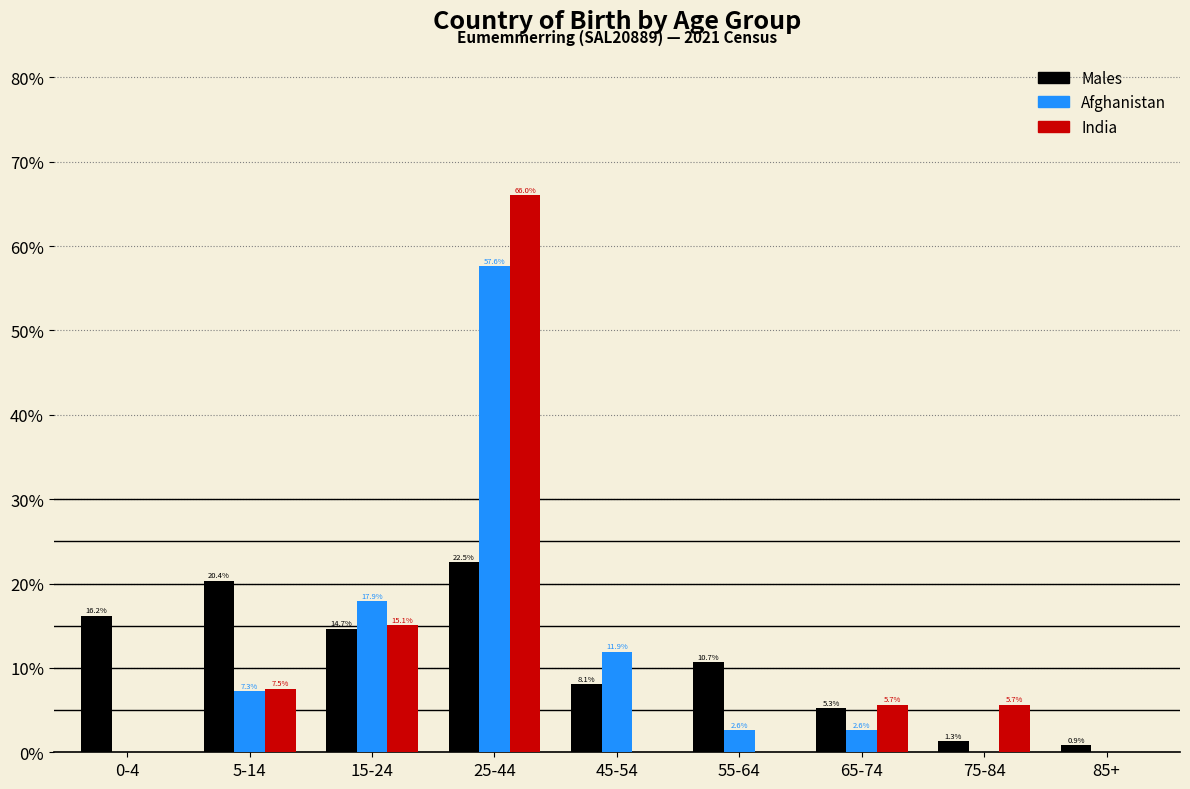

Reading left to right, what are all the values shown in this chart?

Males: 0-4=16.2	5-14=20.4	15-24=14.7	25-44=22.5	45-54=8.1	55-64=10.7	65-74=5.3	75-84=1.3	85+=0.9
Afghanistan: 0-4=0.0	5-14=7.3	15-24=17.9	25-44=57.6	45-54=11.9	55-64=2.6	65-74=2.6	75-84=0.0	85+=0.0
India: 0-4=0.0	5-14=7.5	15-24=15.1	25-44=66.0	45-54=0.0	55-64=0.0	65-74=5.7	75-84=5.7	85+=0.0